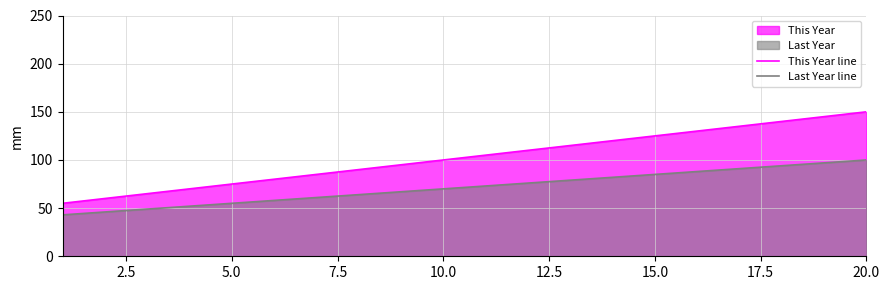

True or false: Last Year line and This Year line intersect in this chart.

False